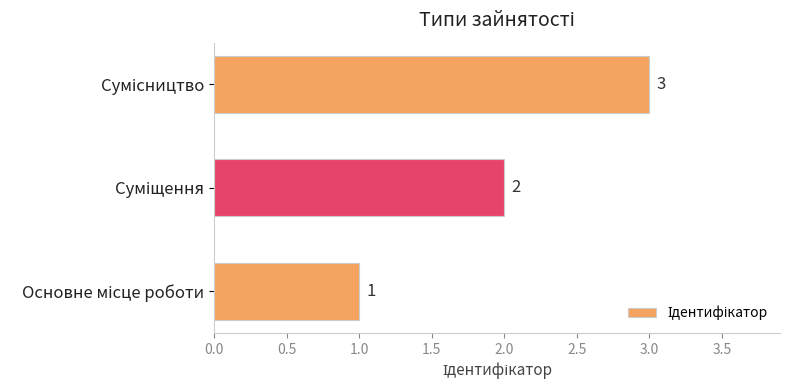

What is the sum of all values?

6